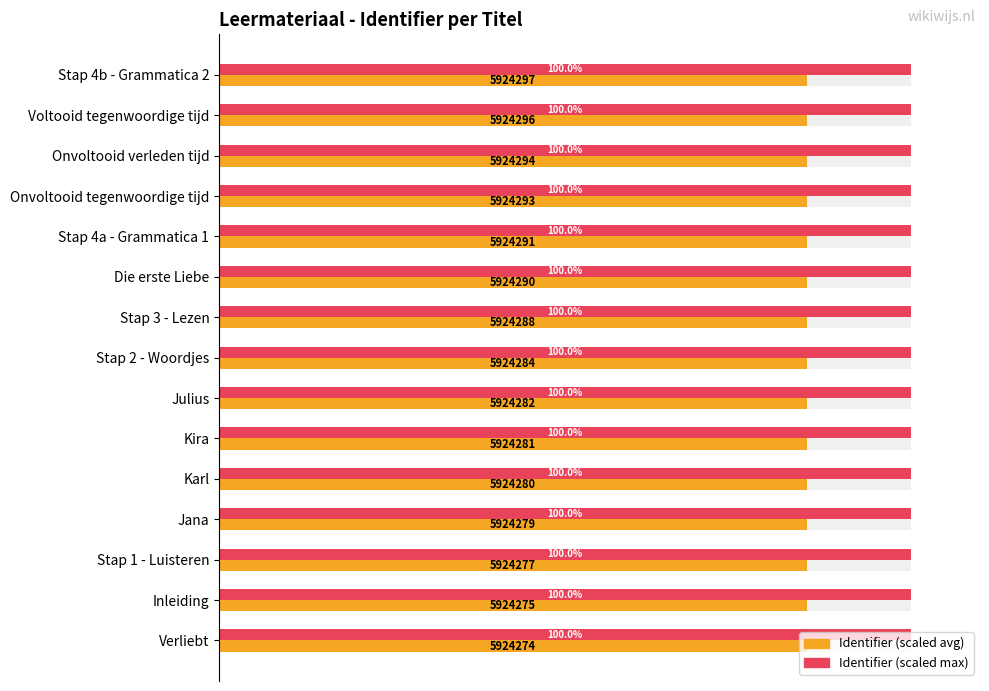

How many groups of bars are there?

15